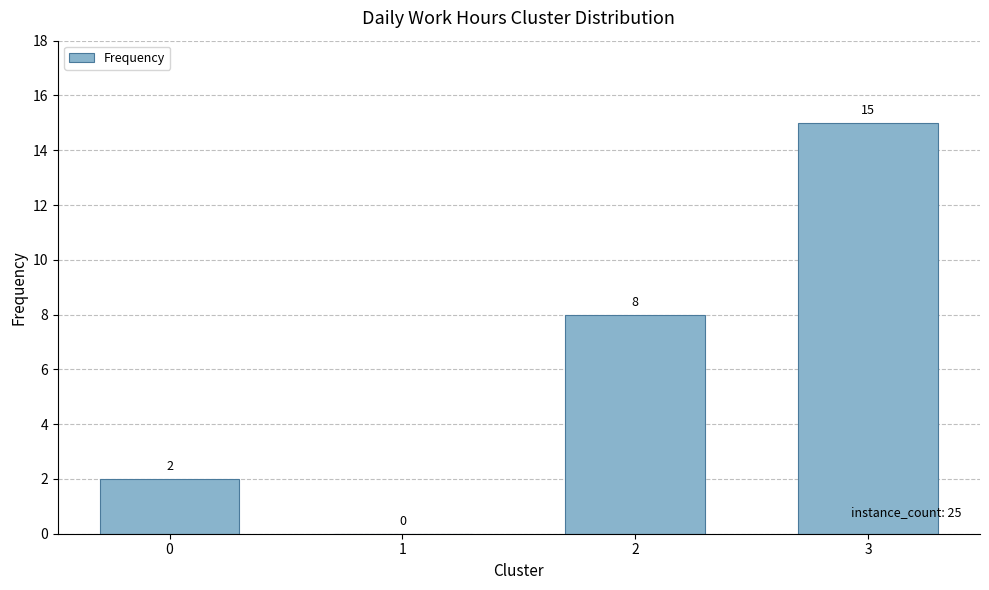

The value at 2 is 8. True or false?

True